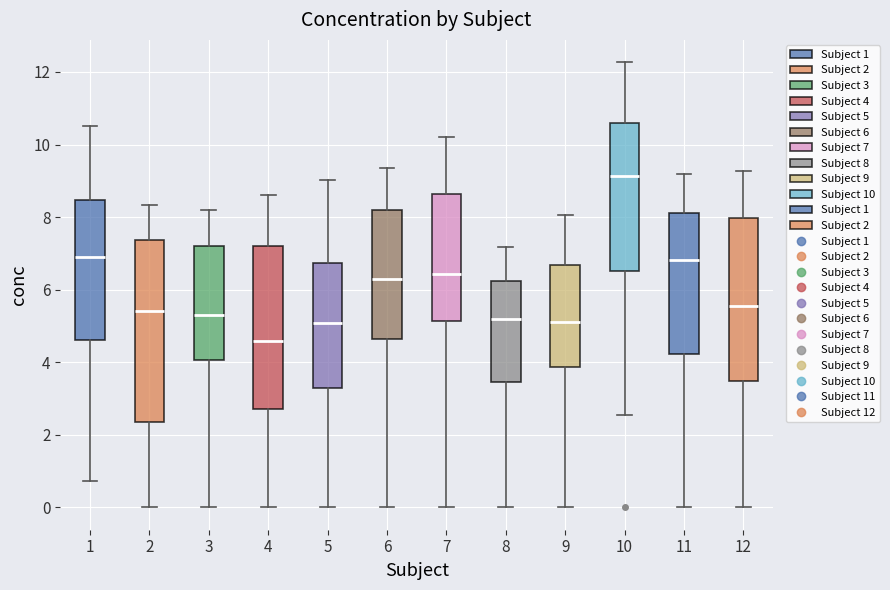

Reading left to right, transcribe this box plot: for each box, give where its median line is, the range the box spans, and where its two whiskers end, as read against the y-axis. The values are not printed on the chart, so give them approximately, as read against the axis.

1: median 6.8, box 4.6 to 8.4, whiskers 0.8 to 10.6
2: median 5.4, box 2.4 to 7.4, whiskers 0.0 to 8.4
3: median 5.4, box 4.0 to 7.2, whiskers 0.0 to 8.2
4: median 4.6, box 2.8 to 7.2, whiskers 0.0 to 8.6
5: median 5.0, box 3.2 to 6.8, whiskers 0.0 to 9.0
6: median 6.4, box 4.6 to 8.2, whiskers 0.0 to 9.4
7: median 6.4, box 5.2 to 8.6, whiskers 0.0 to 10.2
8: median 5.2, box 3.4 to 6.2, whiskers 0.0 to 7.2
9: median 5.2, box 3.8 to 6.6, whiskers 0.0 to 8.0
10: median 9.2, box 6.6 to 10.6, whiskers 2.6 to 12.2
11: median 6.8, box 4.2 to 8.2, whiskers 0.0 to 9.2
12: median 5.6, box 3.4 to 8.0, whiskers 0.0 to 9.2